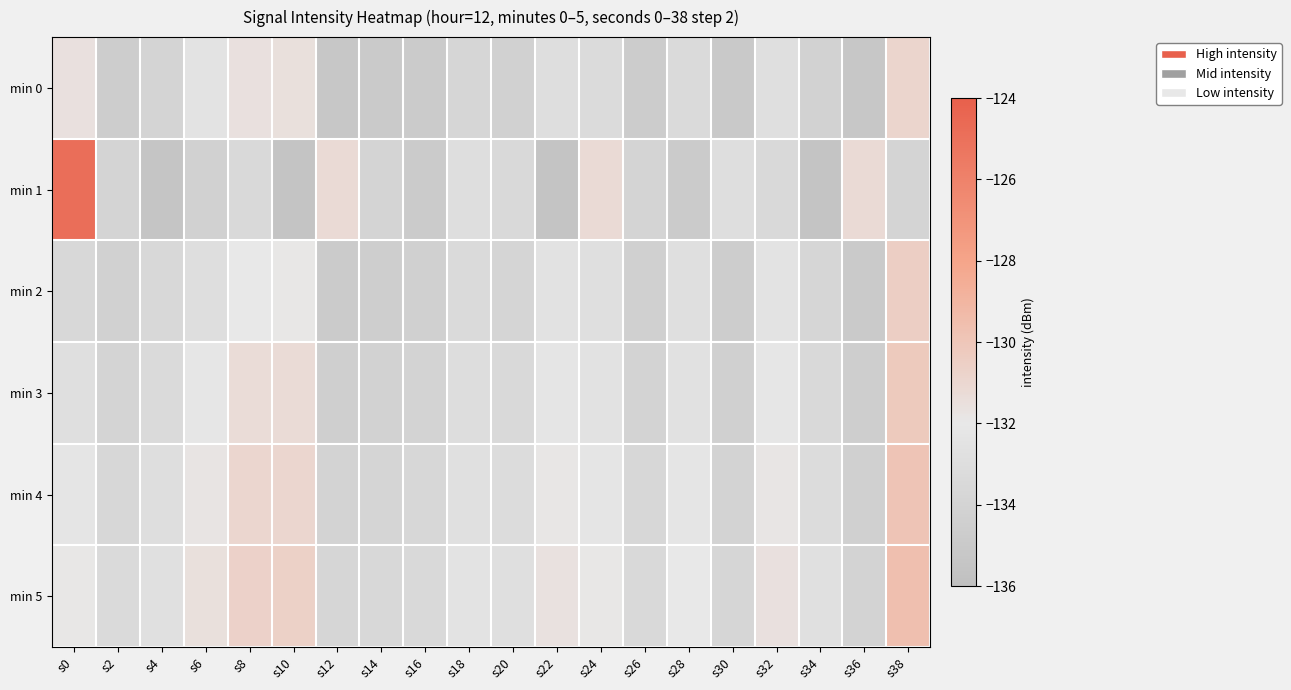

Rank the series at s10 from lowest to highest value.

min 1, min 2, min 0, min 3, min 4, min 5